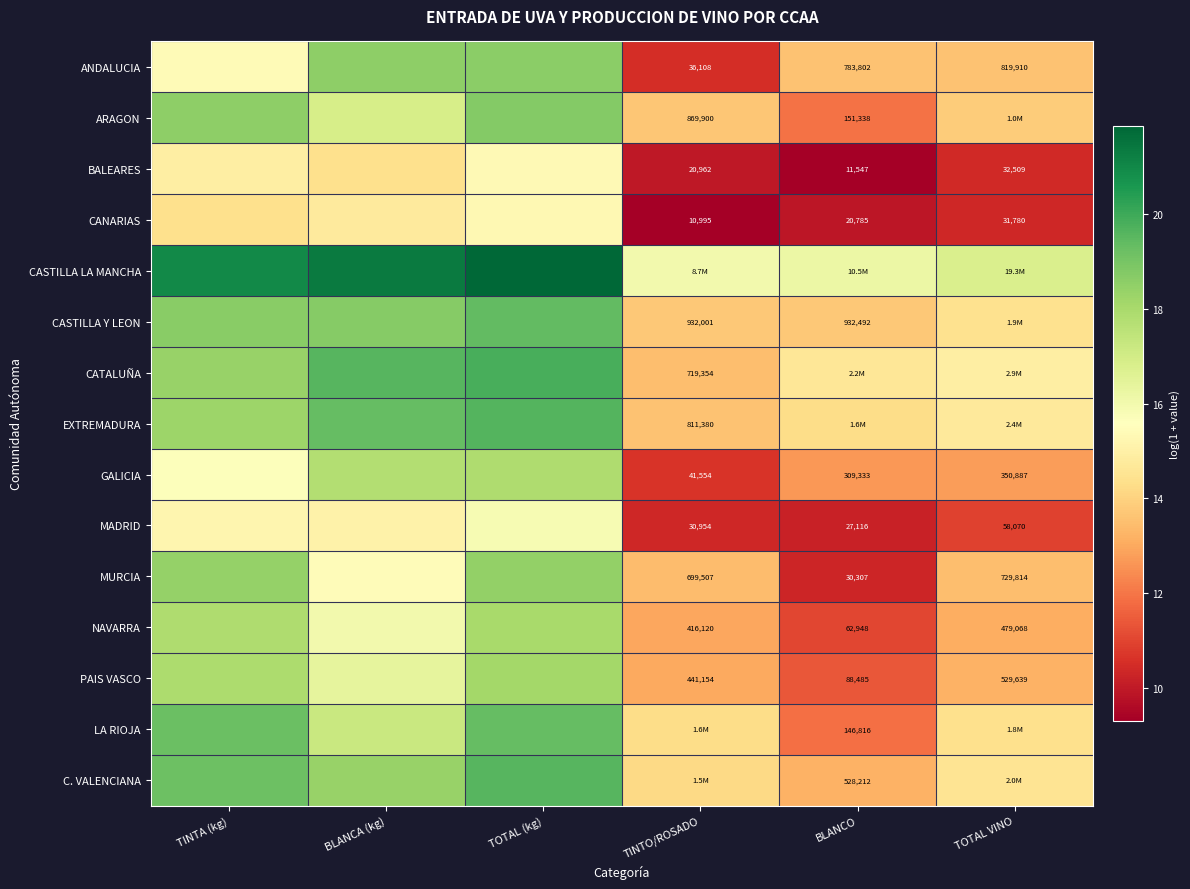

What is the highest value of the CASTILLA Y LEON series?

19.4